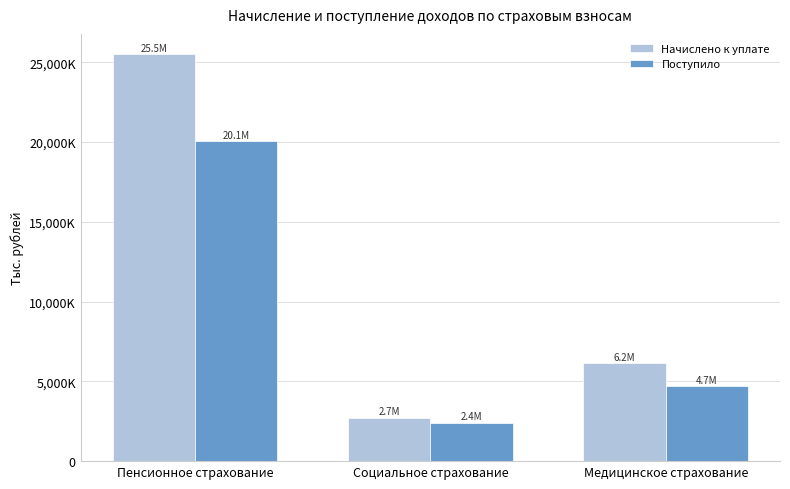

Are the bars horizontal?

No